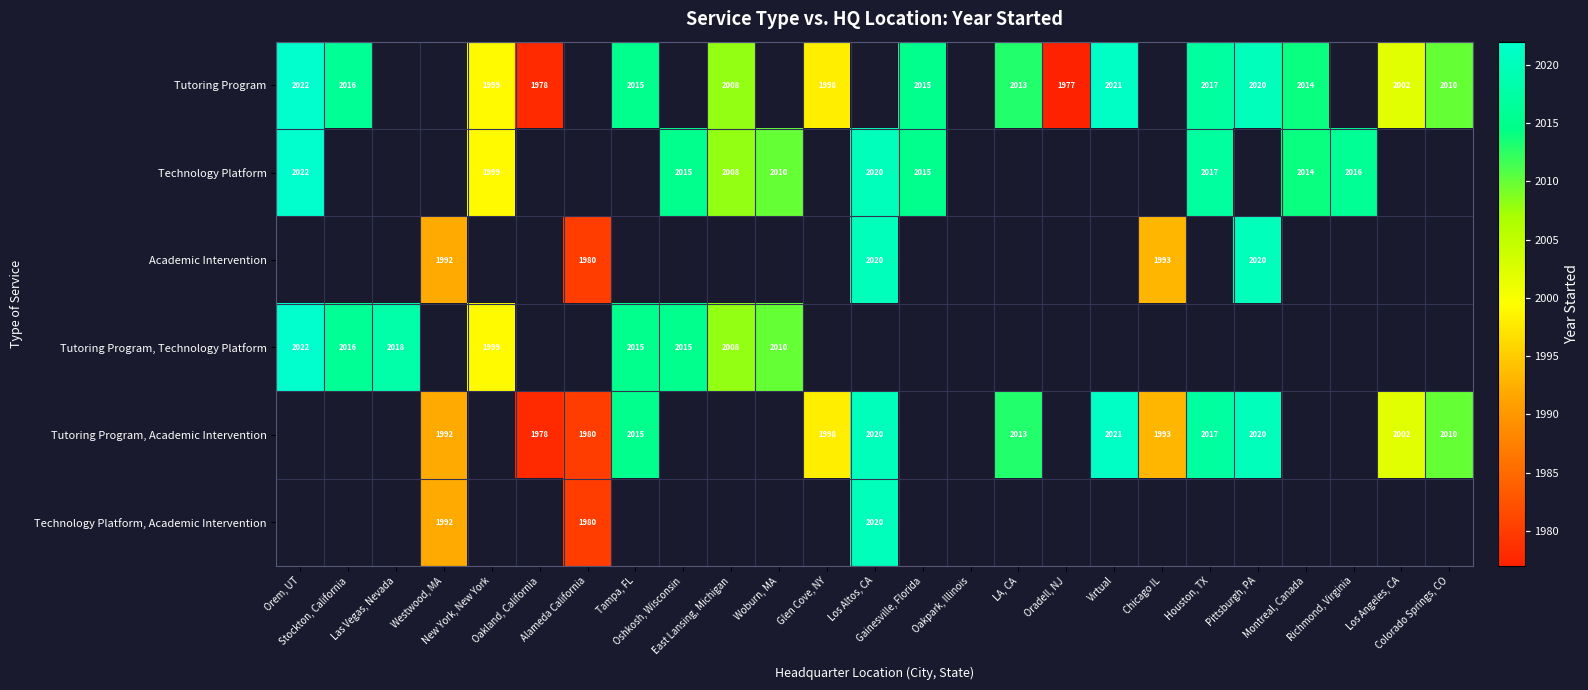

The Tutoring Program, Technology Platform series shows 2016.0 at Stockton, California. True or false?

True